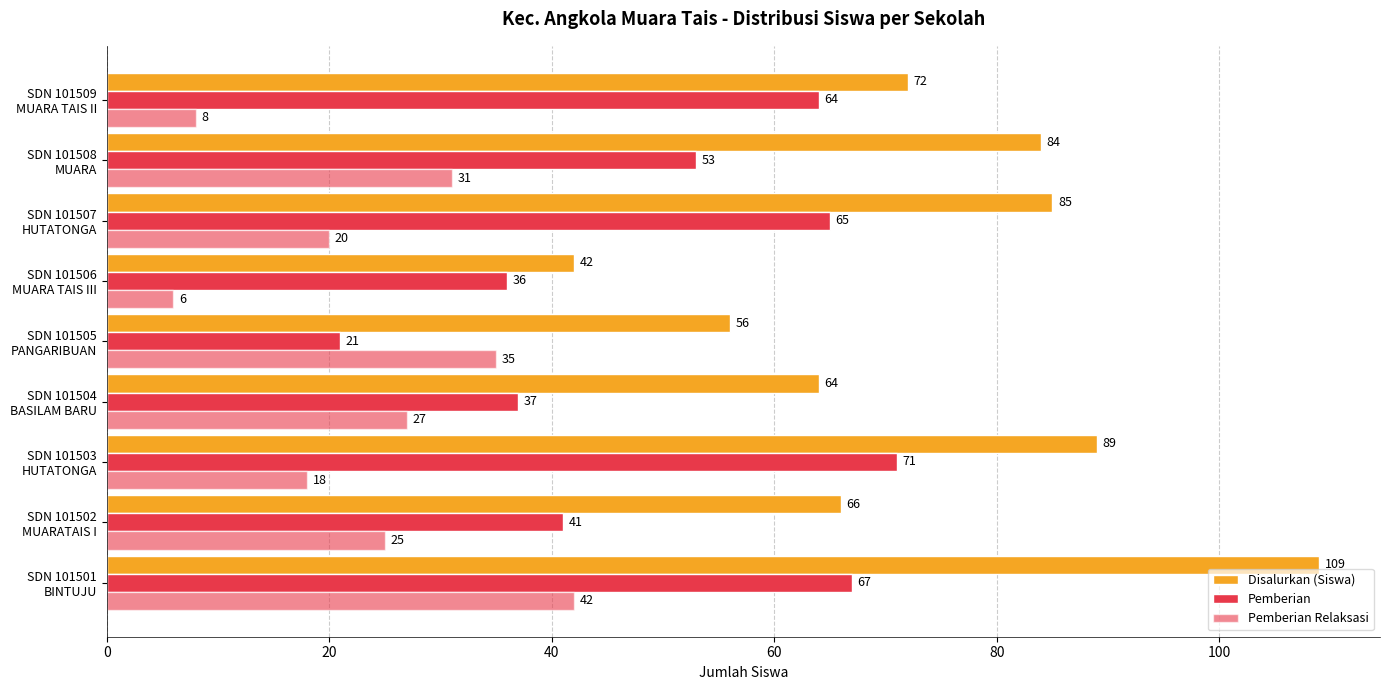

What is the difference between the second highest and minimum values in the Disalurkan (Siswa) series?

47